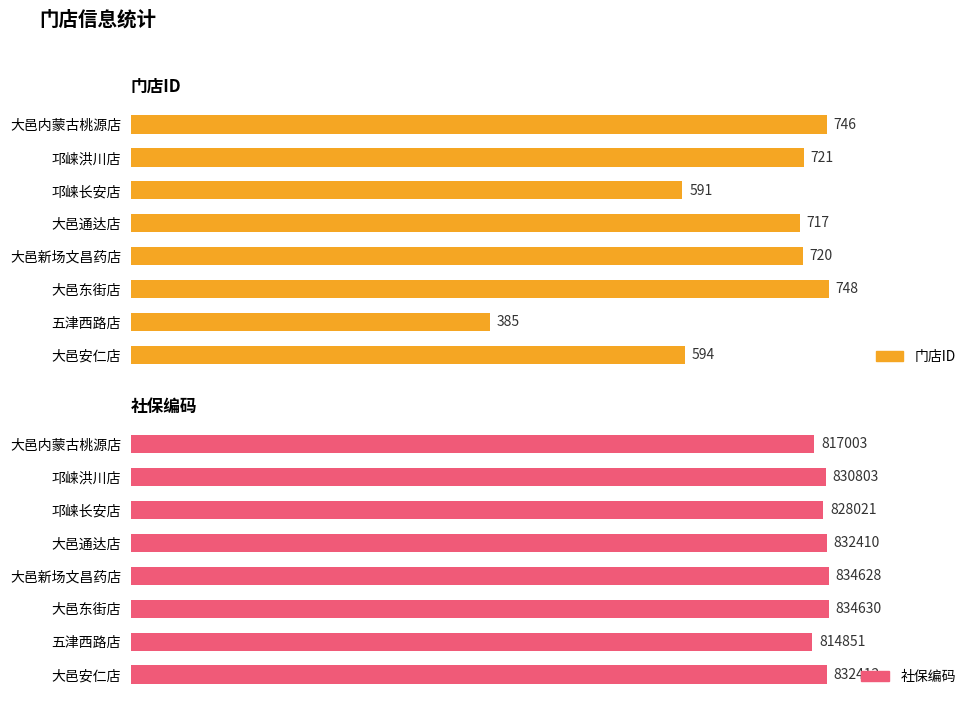

What are all the series names shown in the legend?

门店ID, 社保编码